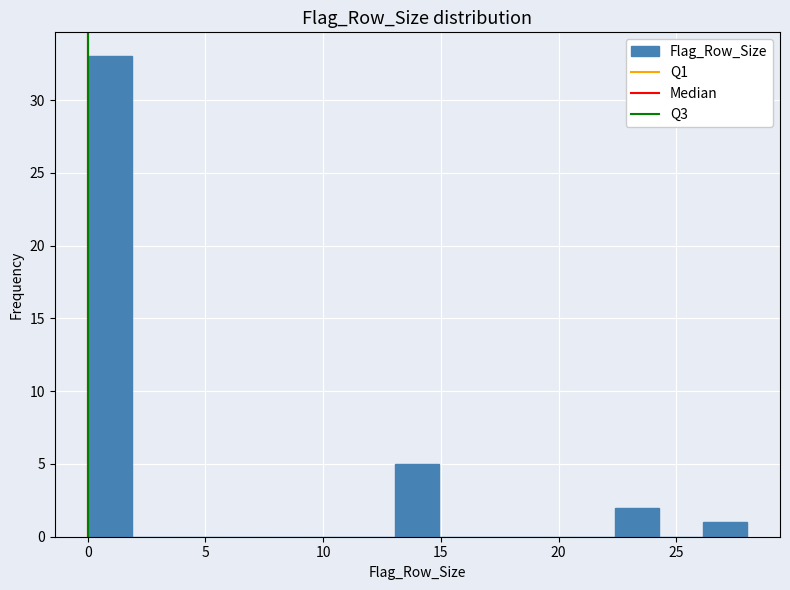

Read against the x-axis, roughly where is the centre of the tallest bar?

1.0